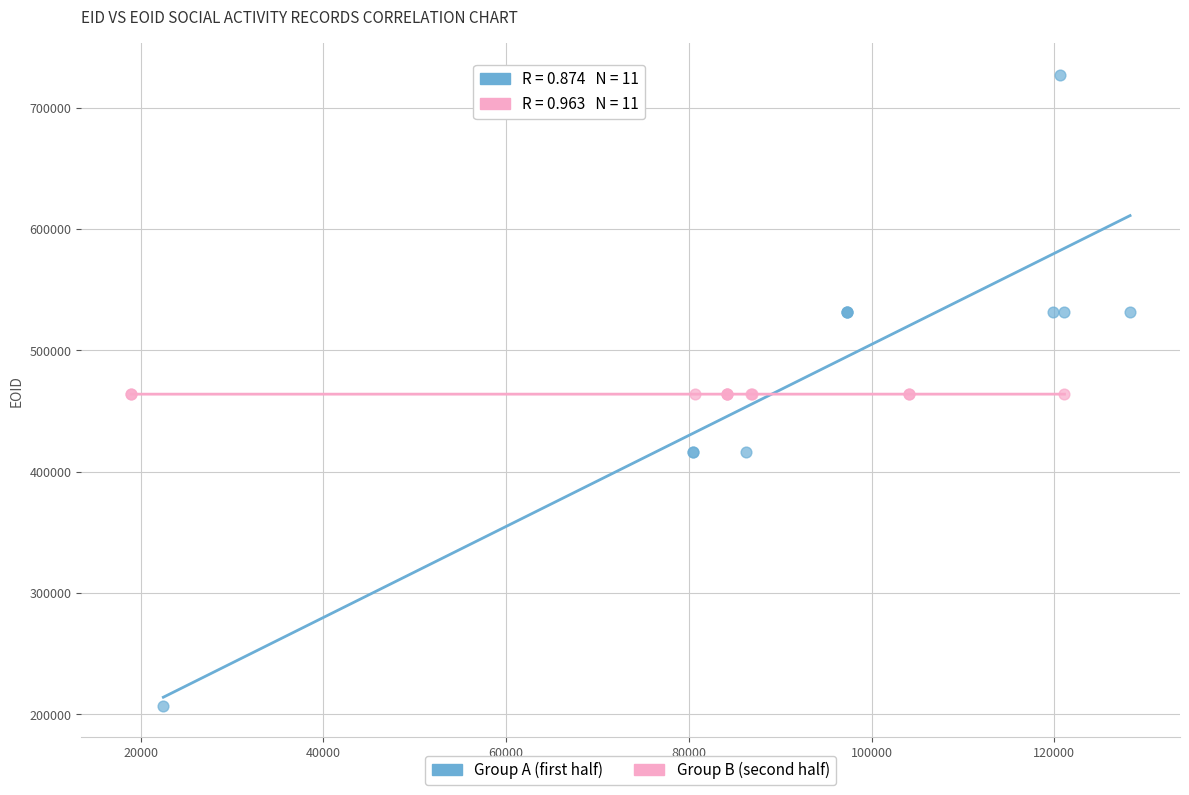

What are all the series names shown in the legend?

Group A (first half), Group B (second half)